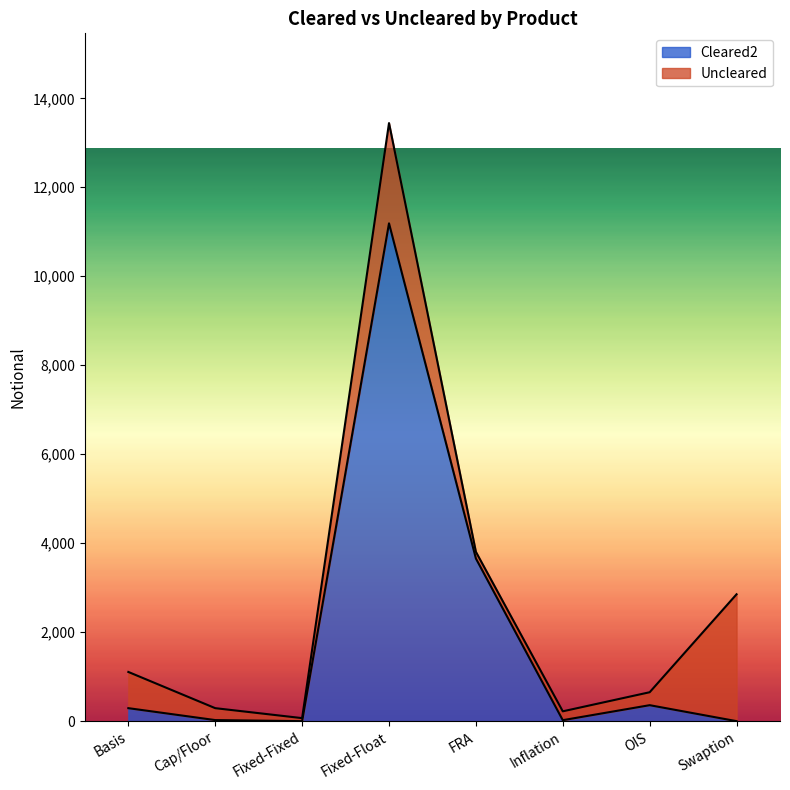

Reading left to right, transcribe all the data shown in this chart.

Basis=292	Cap/Floor=24	Fixed-Fixed=0	Fixed-Float=11190	FRA=3656	Inflation=22	OIS=359	Swaption=0